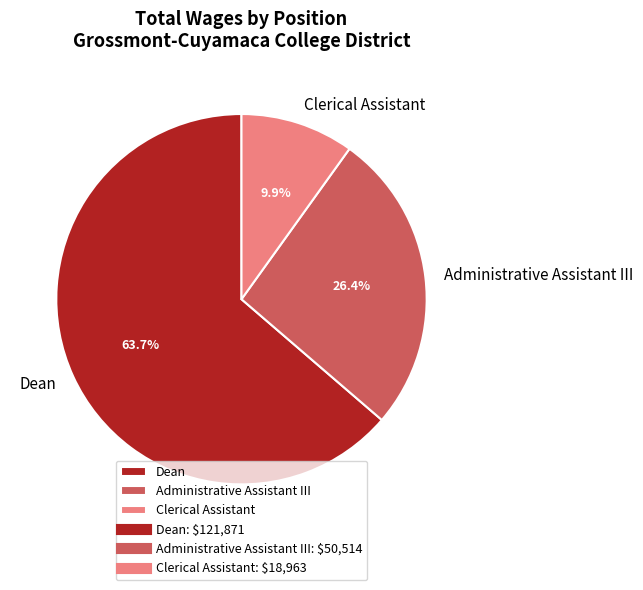

To the nearest percent, what portion does Clerical Assistant represent?

10%